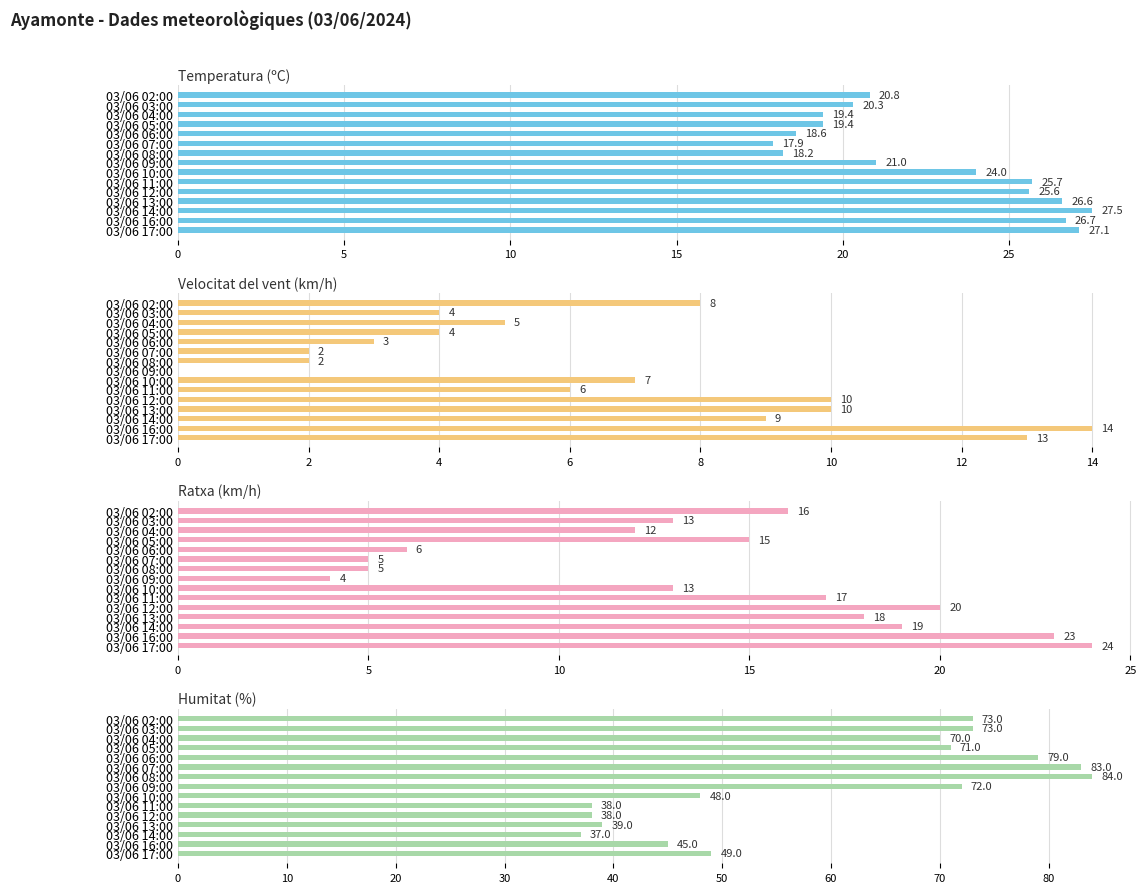

What is the label of the 3rd bar from the right?

03/06 04:00